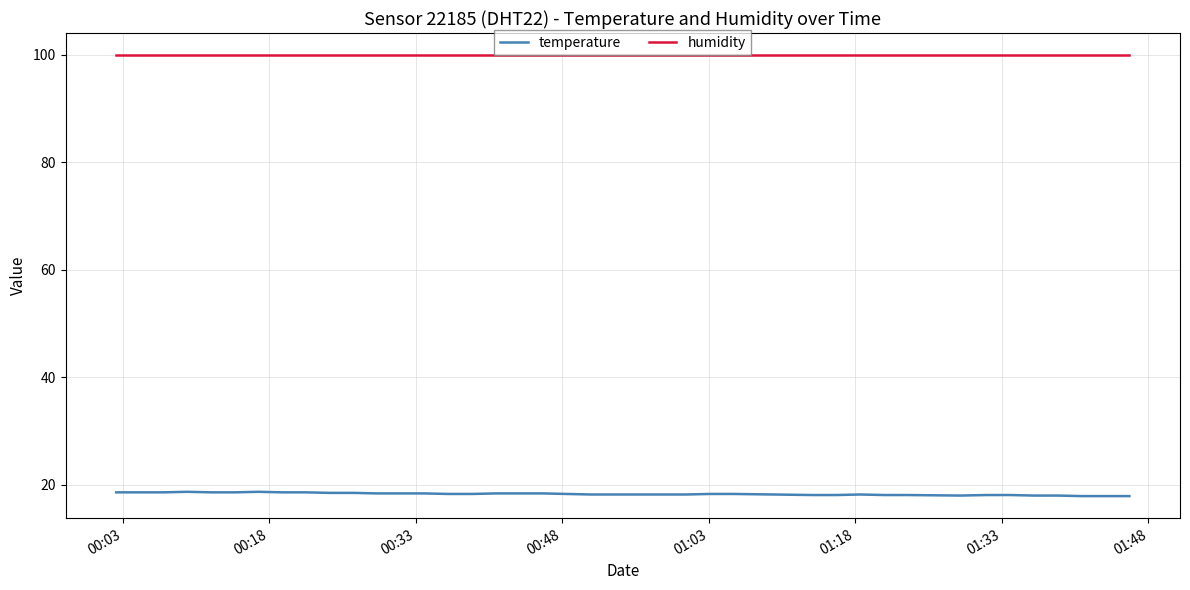

True or false: humidity and temperature cross at least once.

False